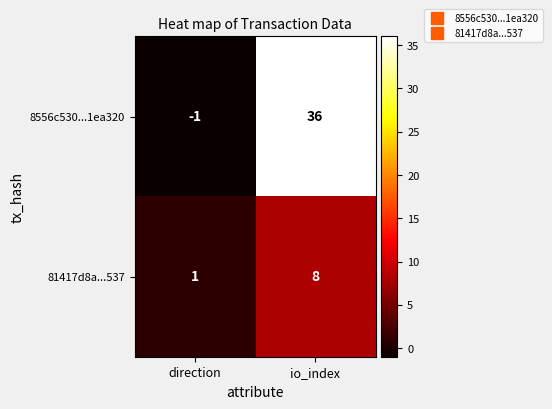

What is the difference between the 81417d8a...537 values at direction and io_index?

7